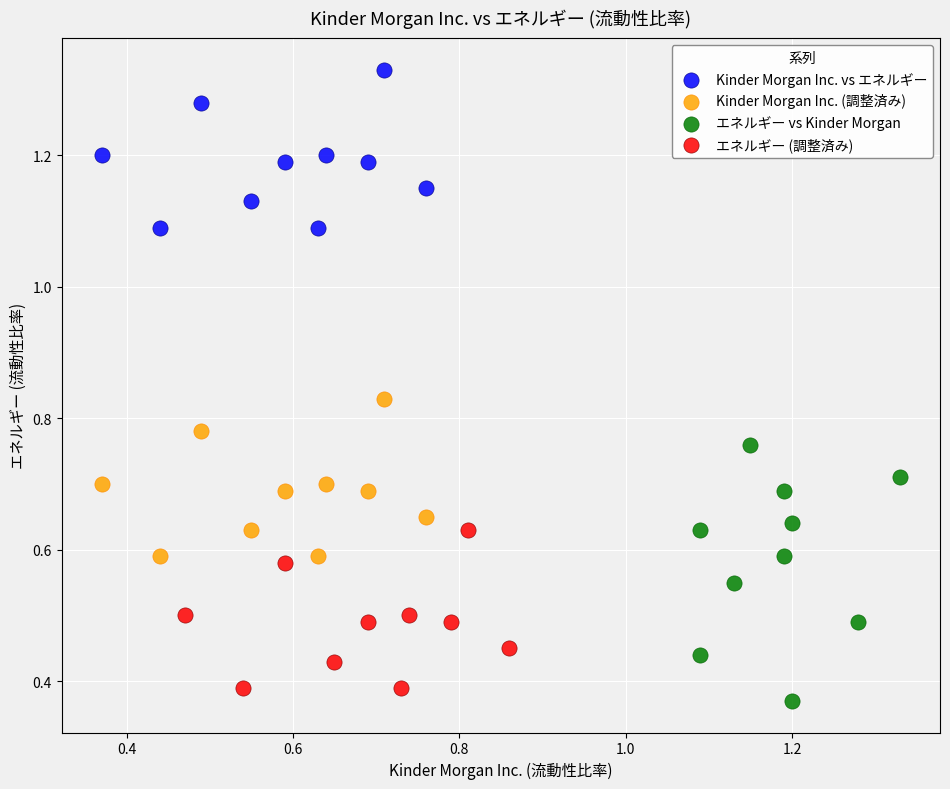

What are all the series names shown in the legend?

Kinder Morgan Inc. vs エネルギー, Kinder Morgan Inc. (調整済み), エネルギー vs Kinder Morgan, エネルギー (調整済み)